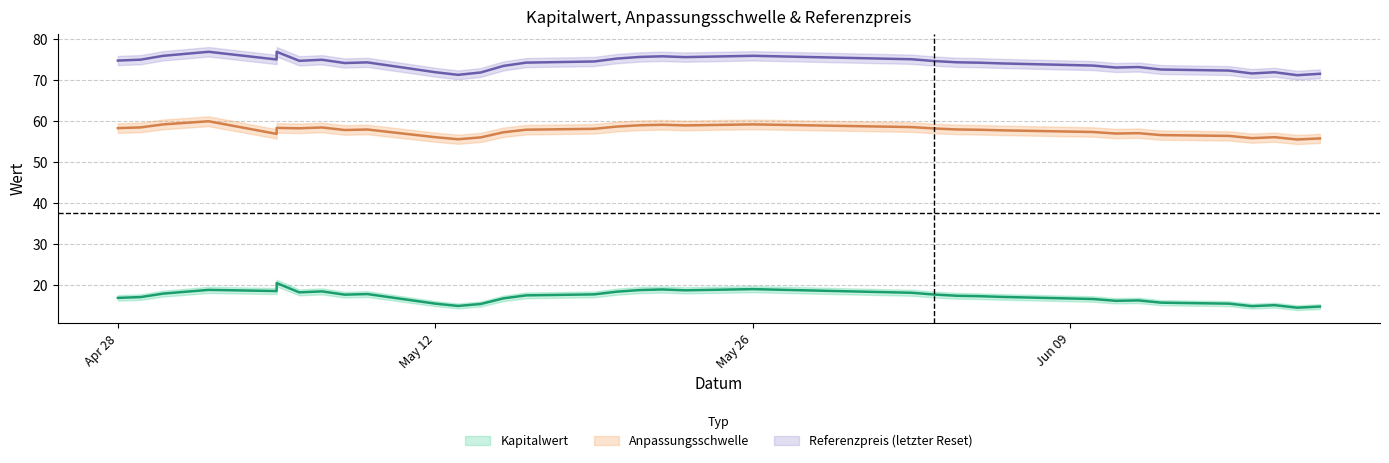

Rank the series by their average value, from highest to lowest.

Referenzpreis, Anpassungsschwelle, Kapitalwert